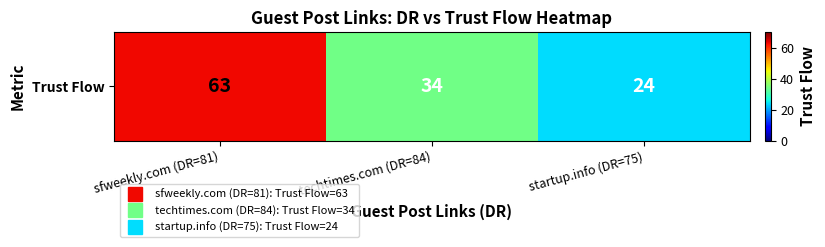

Reading left to right, what are all the values shown in this chart?

63	34	24